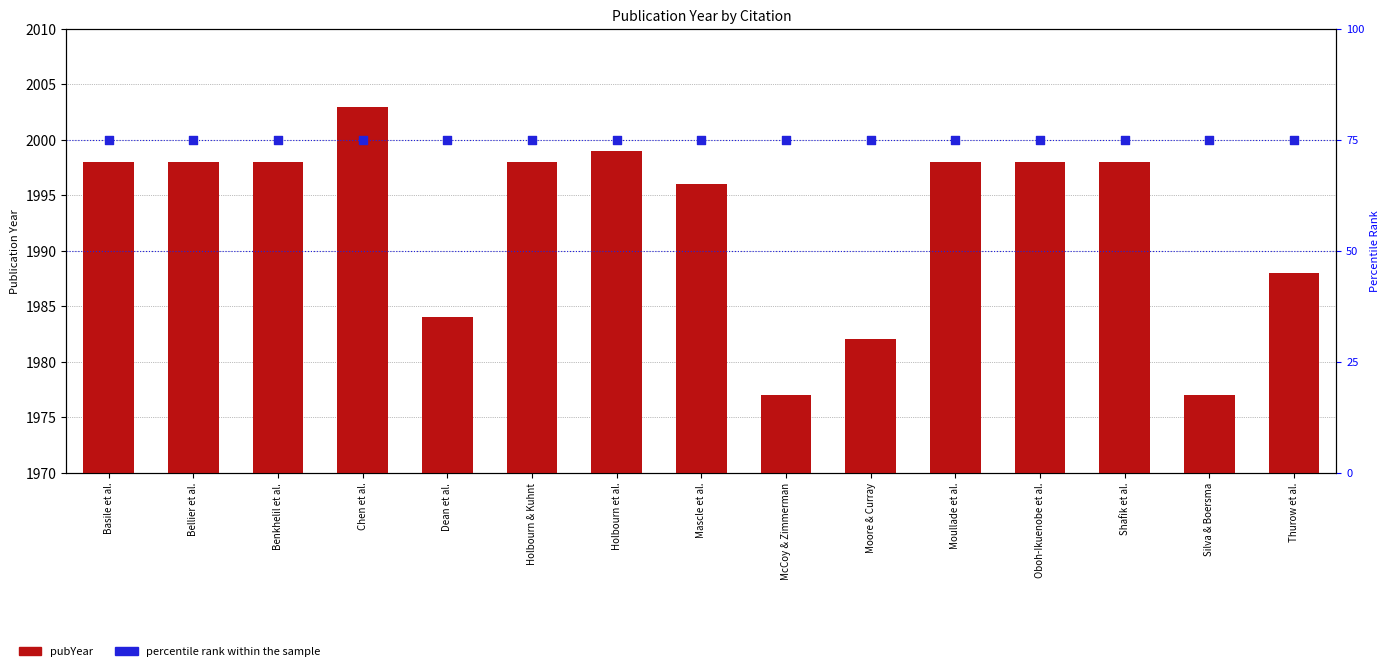

Which series reaches the maximum Y coordinate?

pubYear